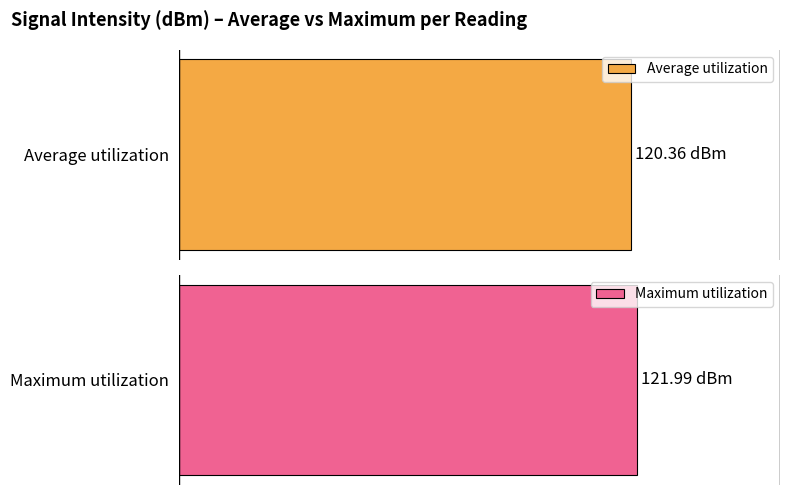

The Average utilization series shows -34.4 at 18. True or false?

False